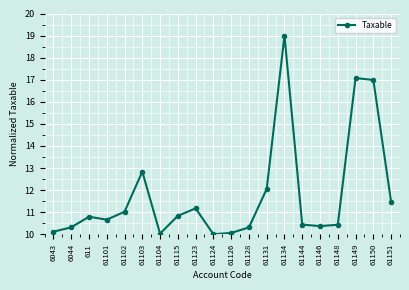

Does the chart have visible grid lines?

Yes